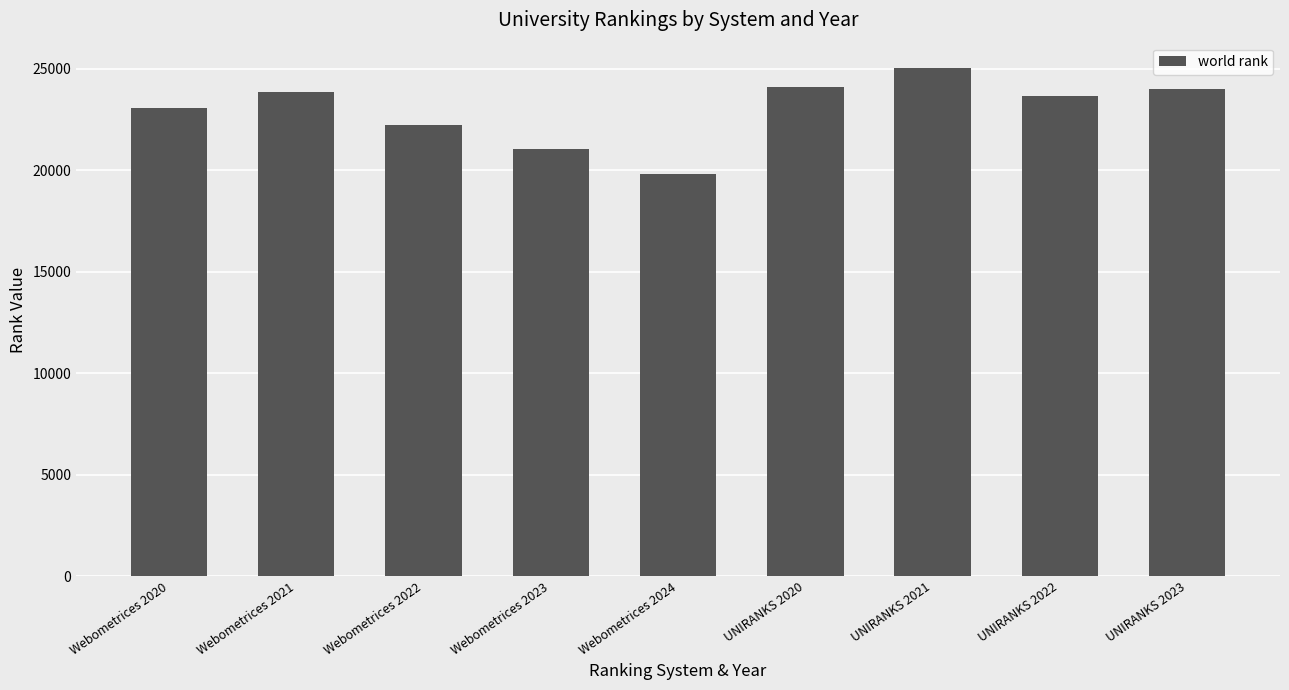

What is the change in value from Webometrices 2020 to Webometrices 2024?

-3235